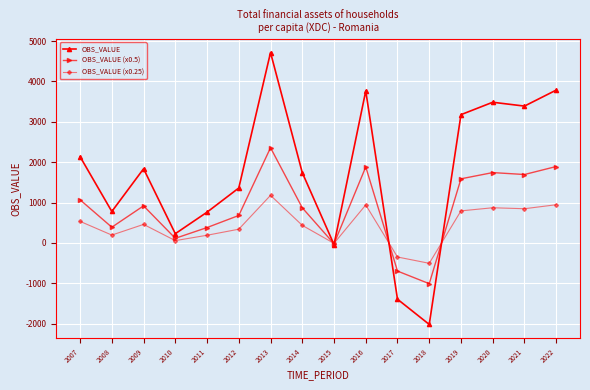

What is the difference between the highest and lowest values at 2017?

1046.0